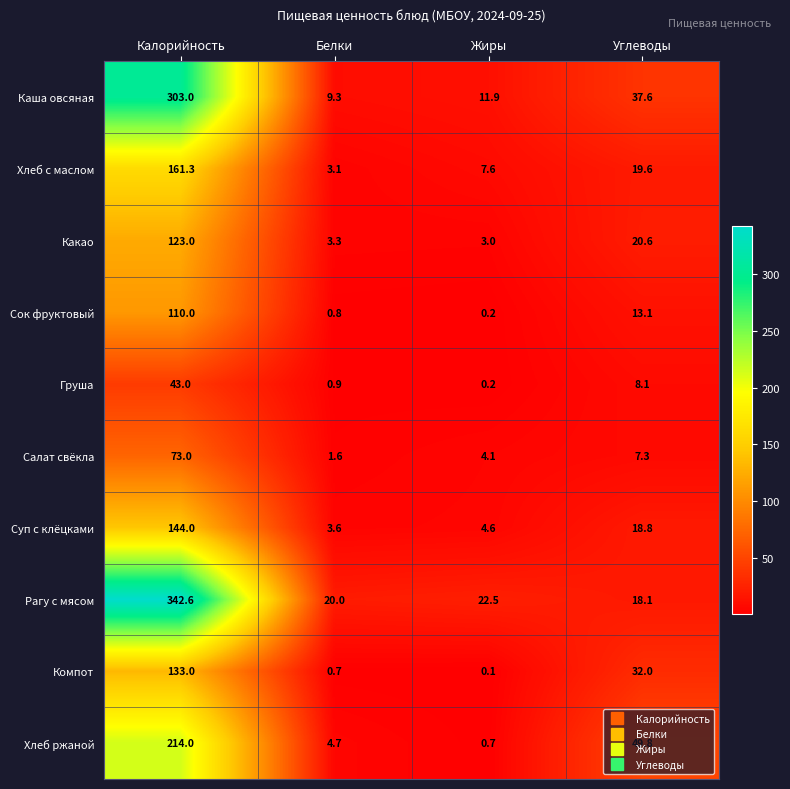

At which label is Рагу с мясом closest to 180?

Жиры